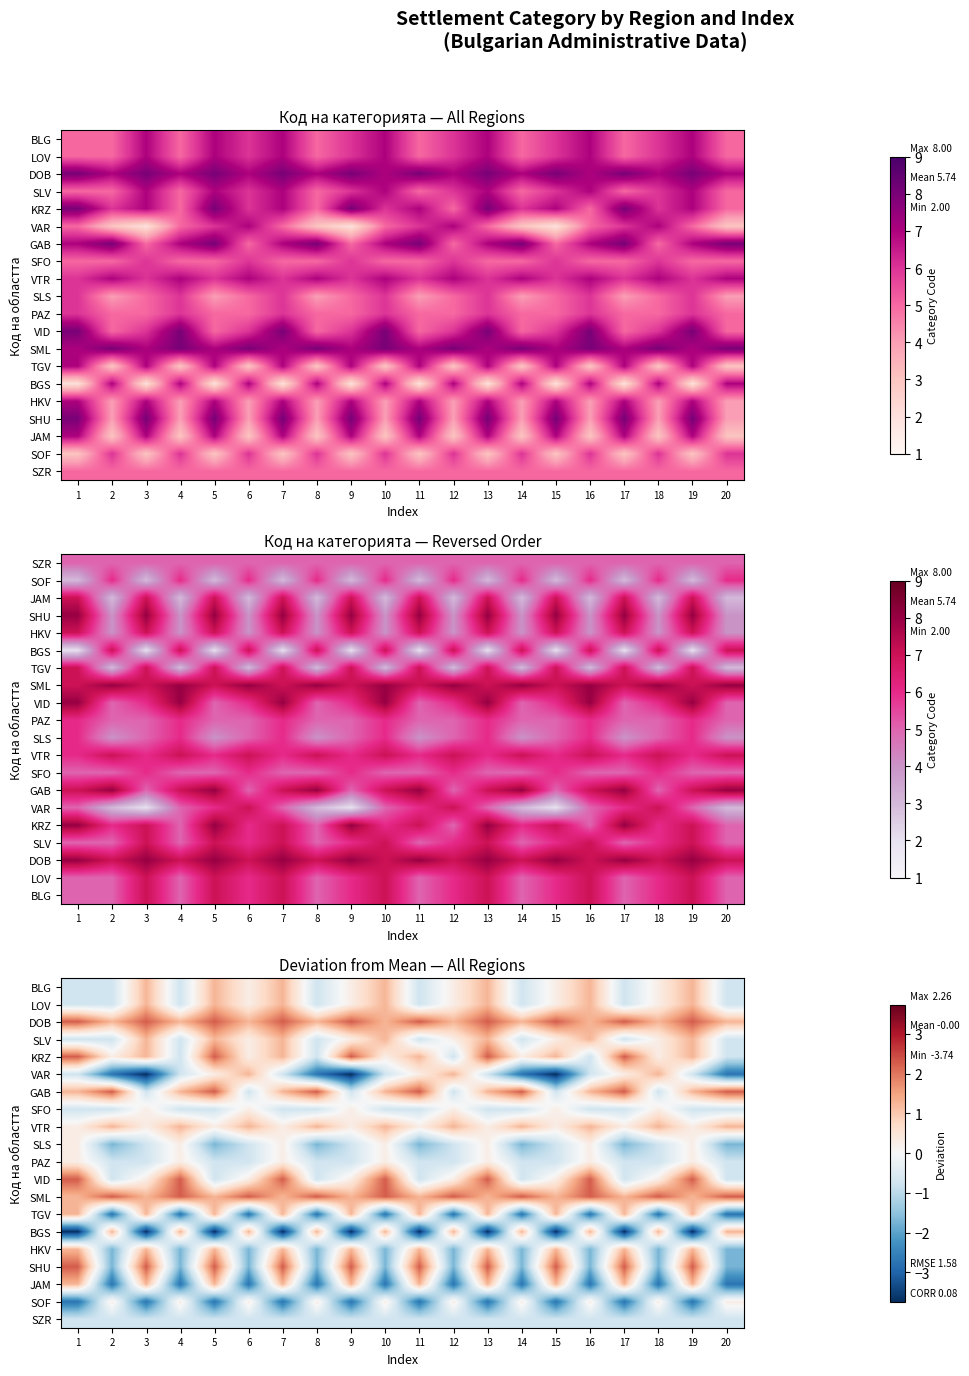

At which category is the sum across all series the highest?

13